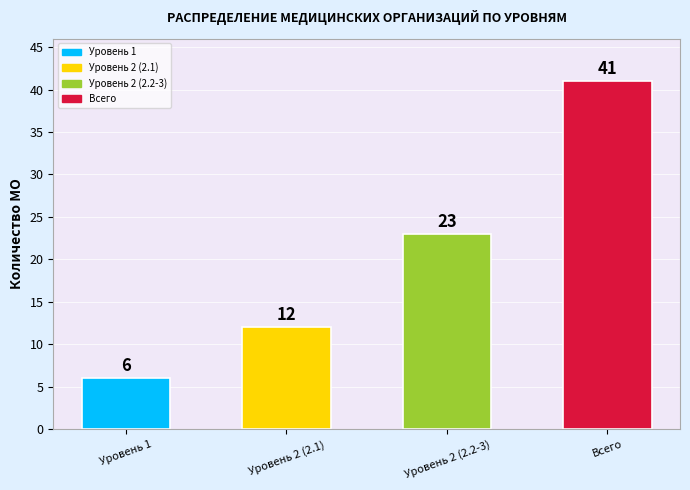

The value at Уровень 1 is 9. True or false?

False